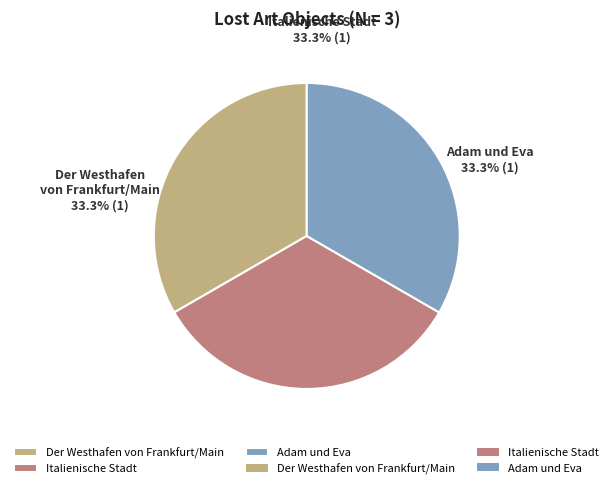

To the nearest percent, what is the combined percentage of Der Westhafen von Frankfurt/Main and Adam und Eva?

67%